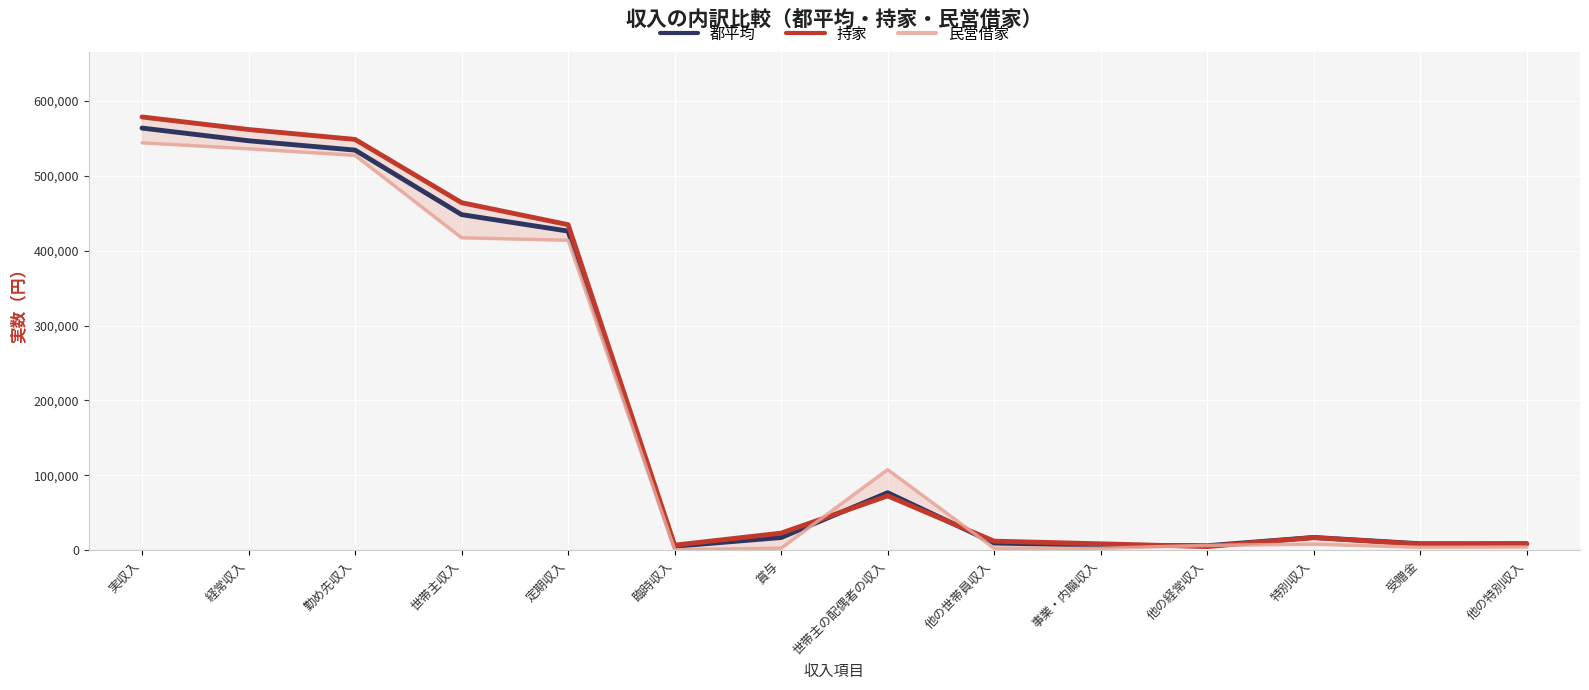

How many interior local peaks does the 持家 series have?

2